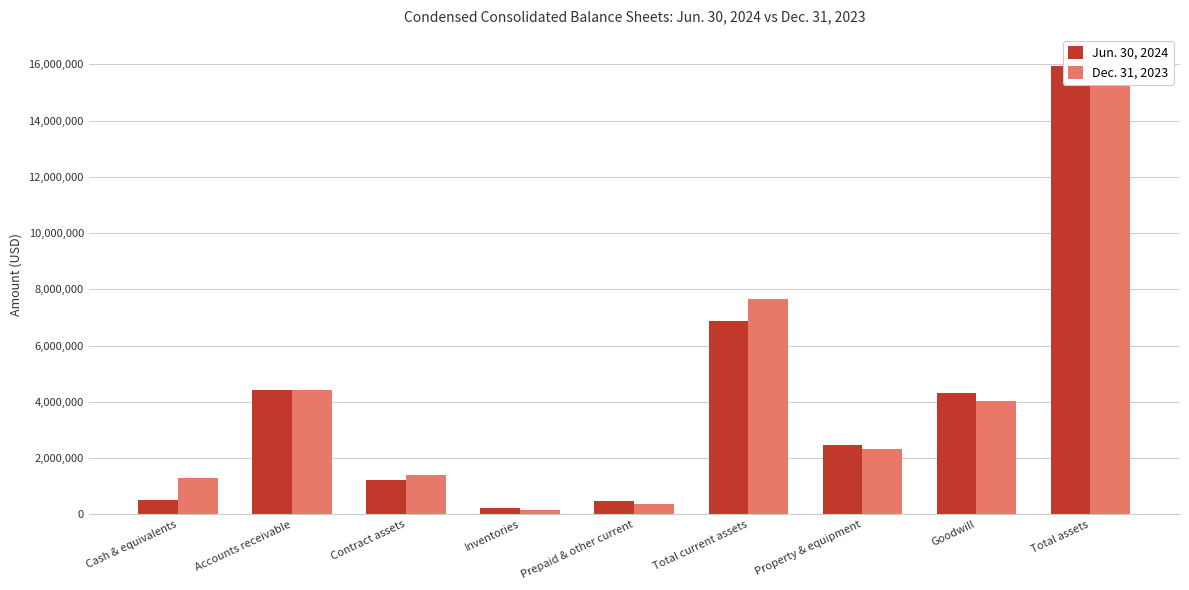

What is the label of the 8th bar from the left?

Goodwill